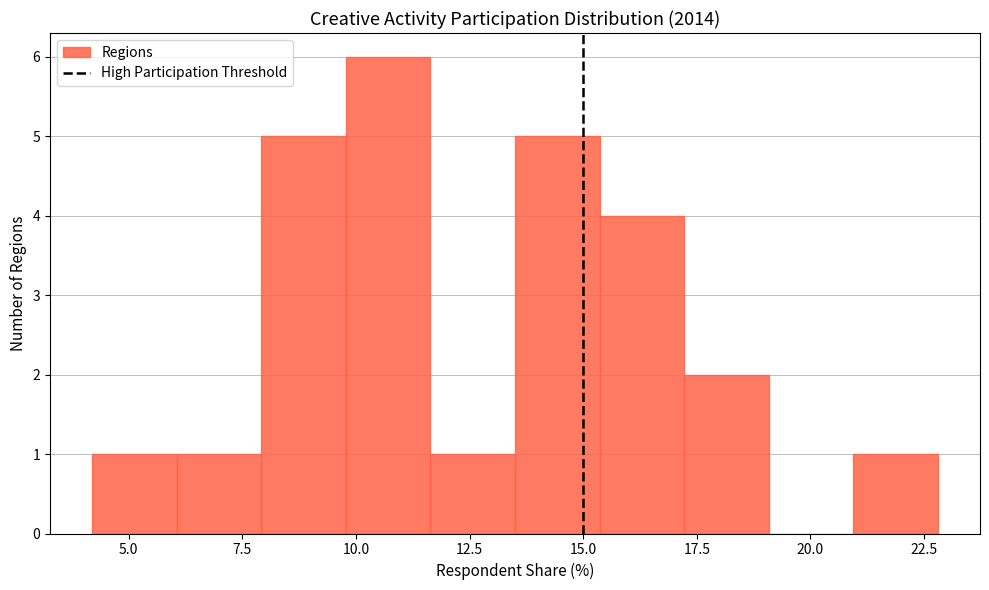

Around what value on the x-axis is the tallest bar? Give the approximate position of its centre, as read against the axis.

10.5